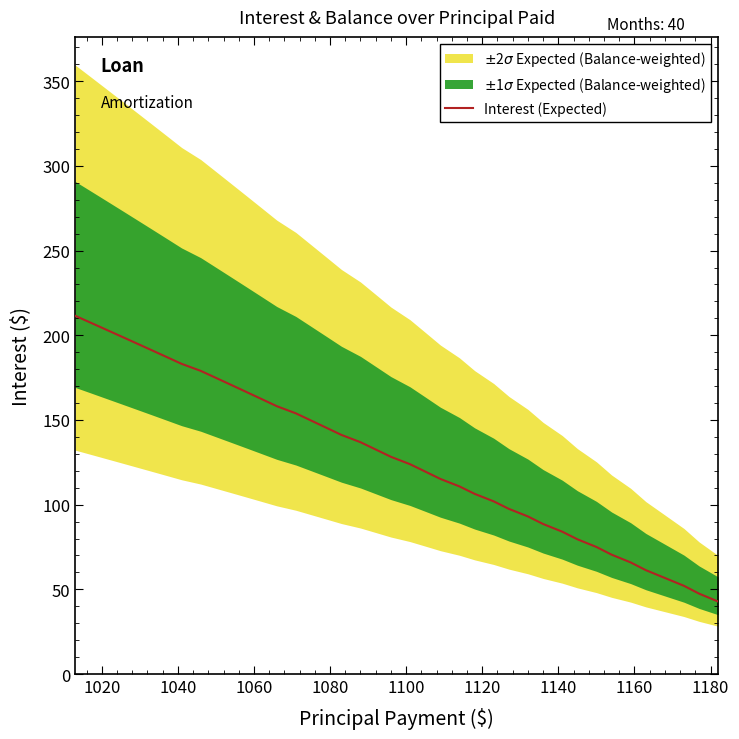

What is the minimum value shown in the chart?

42.8